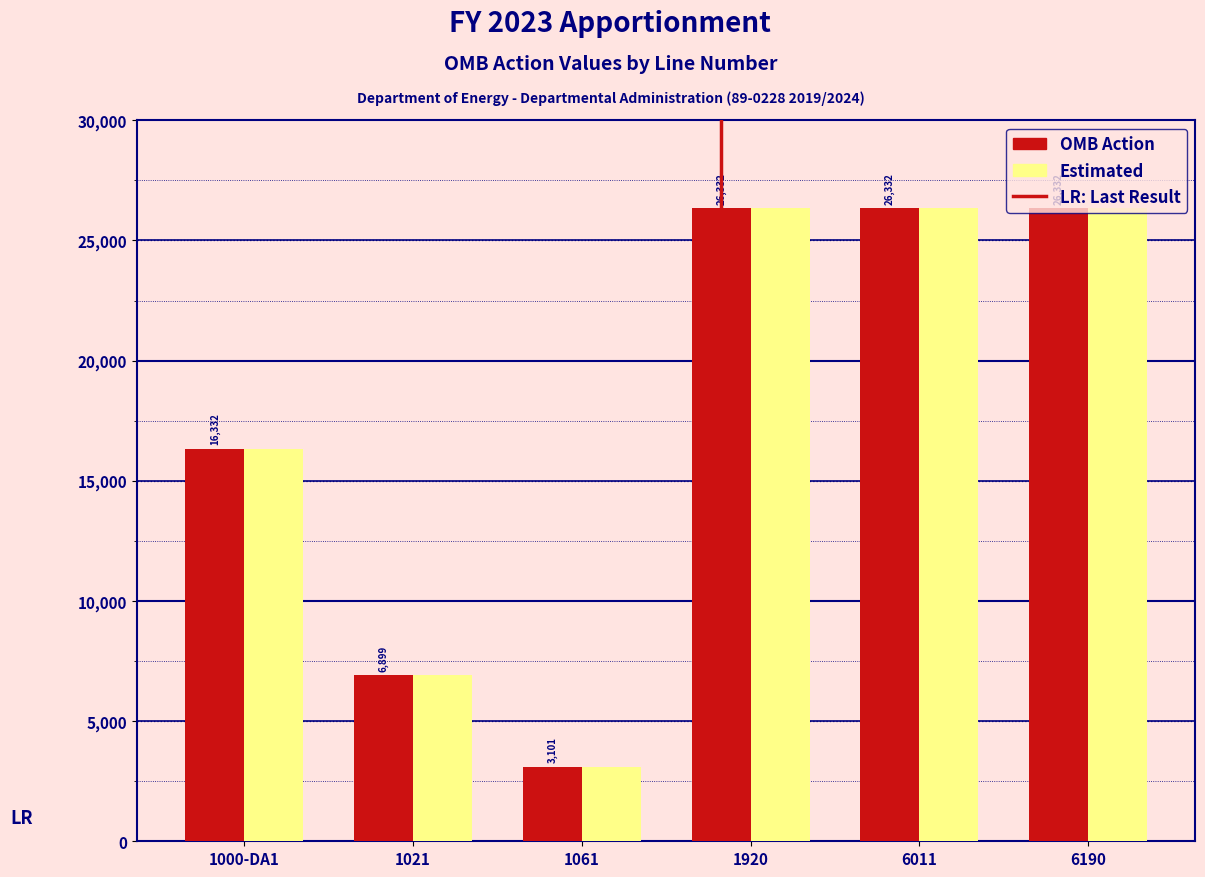

Is it true that Estimated equals 26332 at 6190?

True